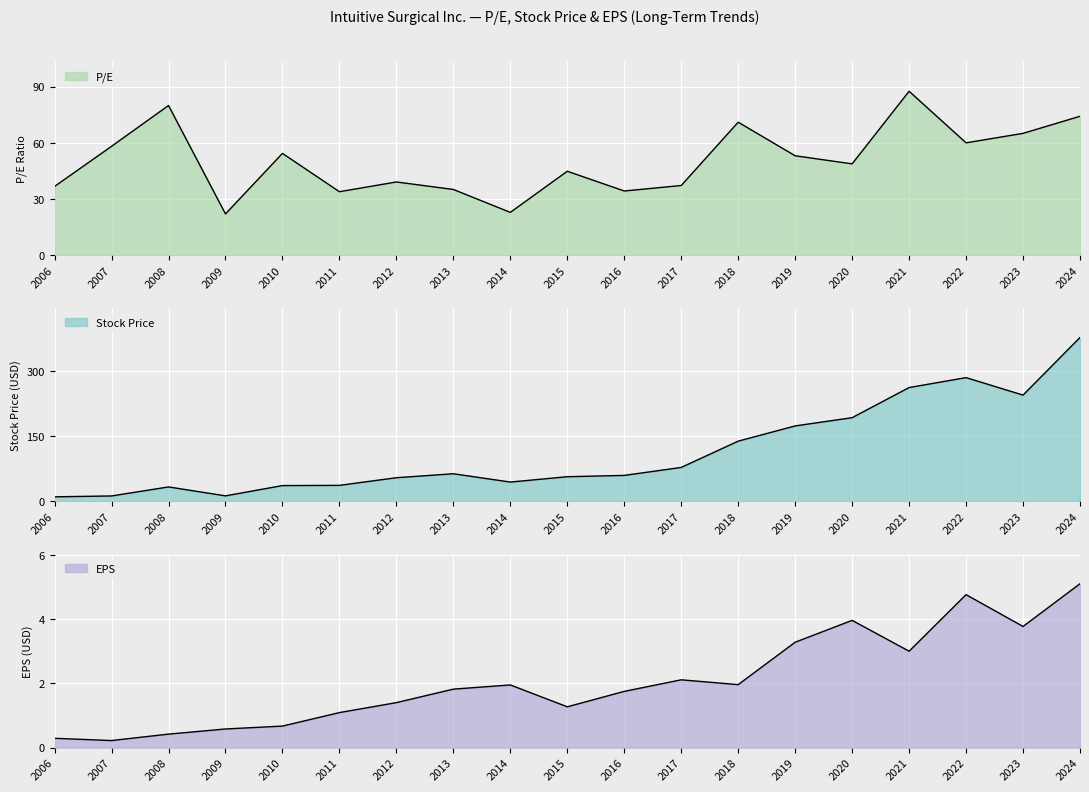

How many intersections are there between Stock Price and P/E?

1